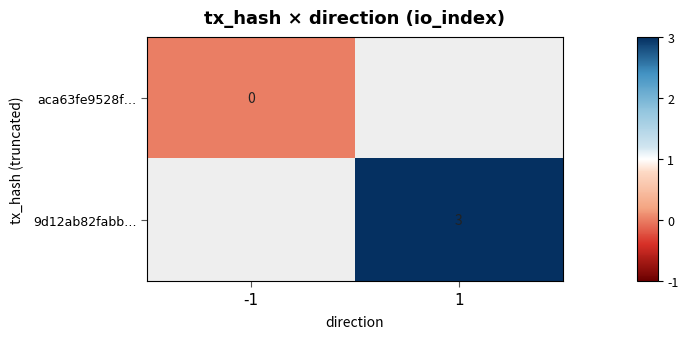

The 9d12ab82fabb… series shows 2 at 1. True or false?

False